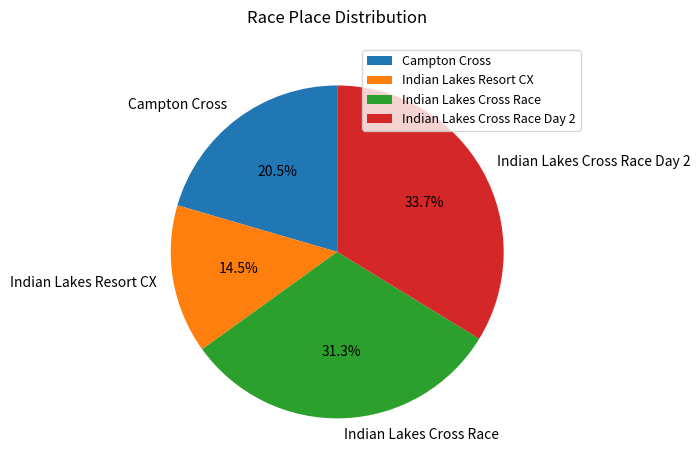

Is Indian Lakes Cross Race Day 2 the majority of the pie?

No